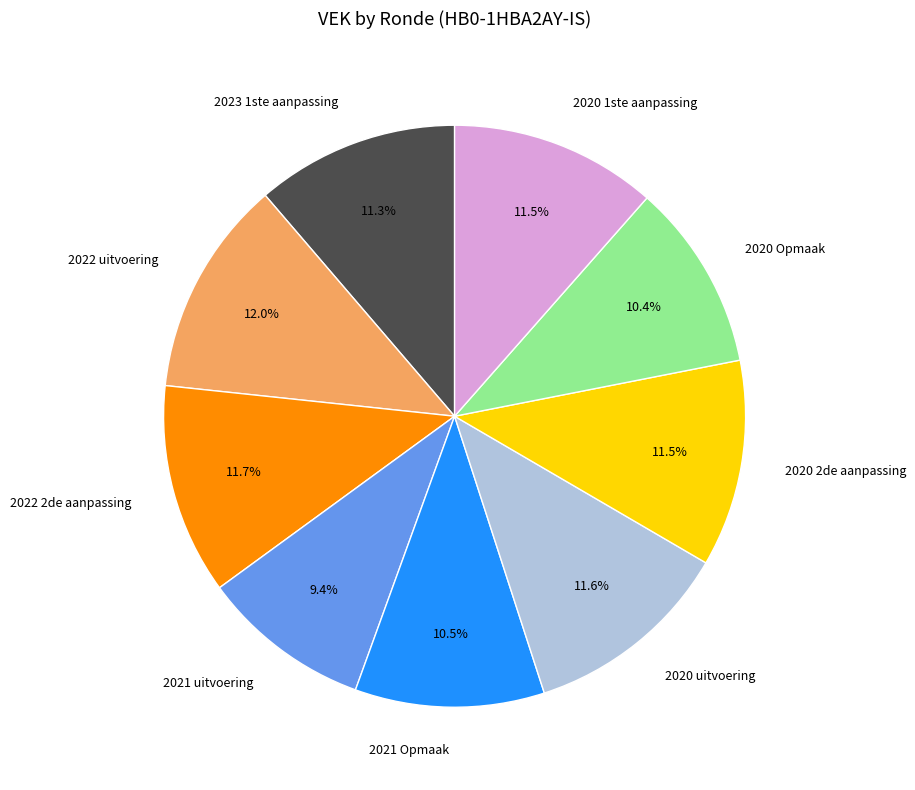

How much of the chart is everything except 2021 uitvoering?

90.6%